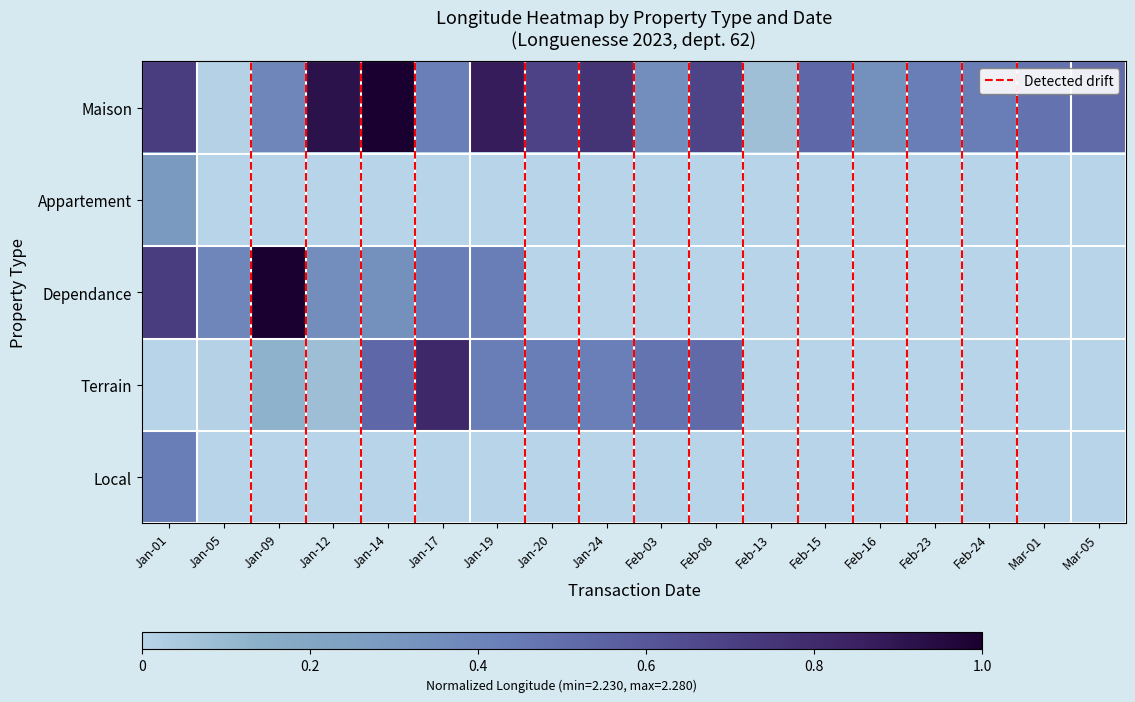

How many data points in Local are above 0?

1